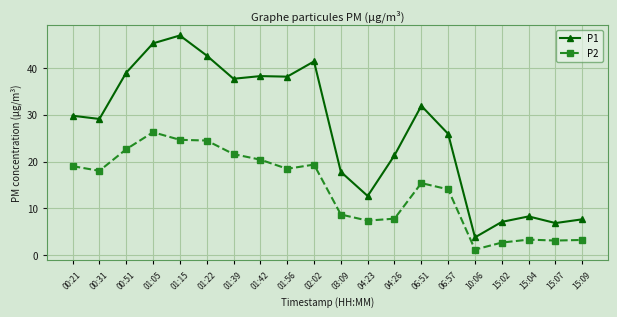

Which series has the largest range (max minus min)?

P1